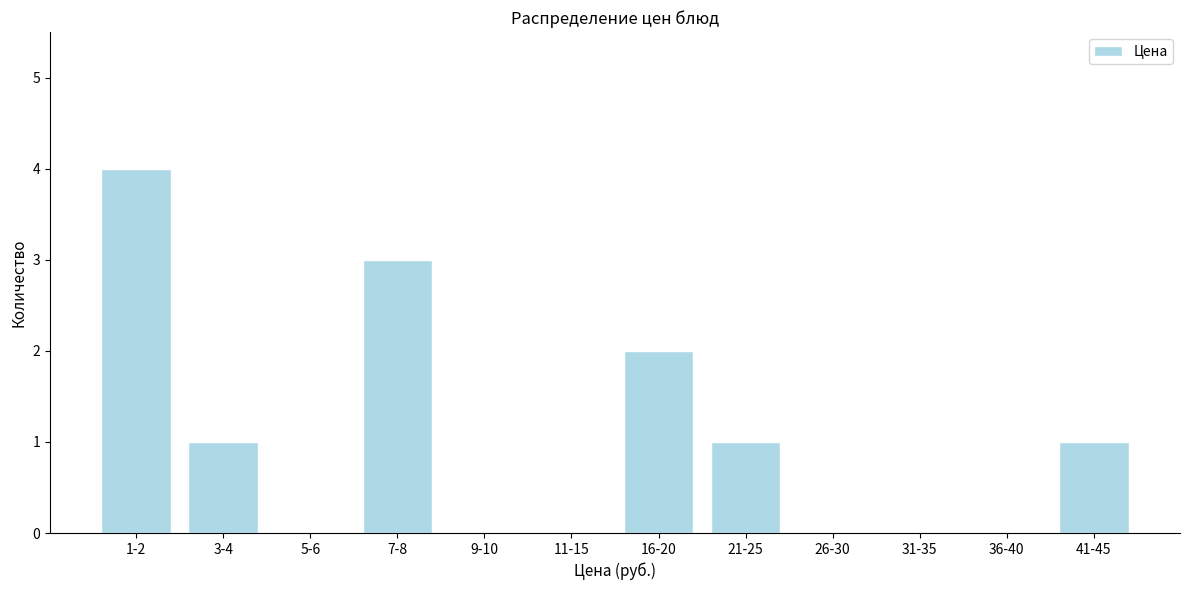

Reading right to left, what are all the values shown in this chart?

41-45=1	36-40=0	31-35=0	26-30=0	21-25=1	16-20=2	11-15=0	9-10=0	7-8=3	5-6=0	3-4=1	1-2=4